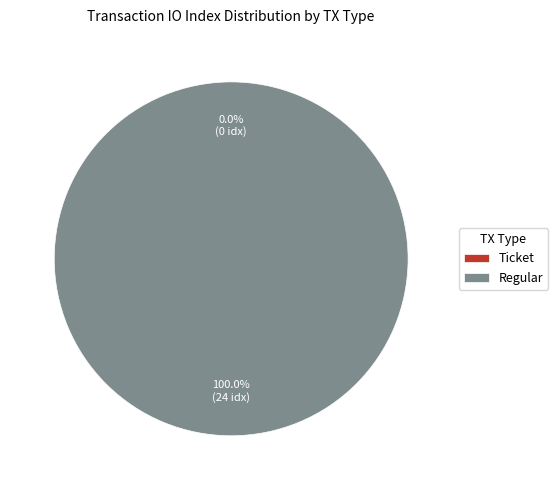

How many slices are in this pie chart?

2